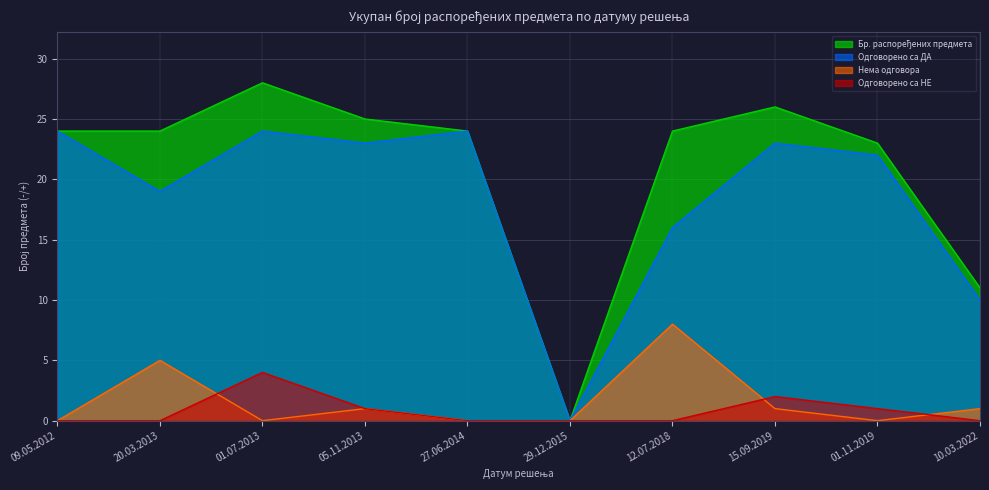

What is the total value across all series at 20.03.2013?

48